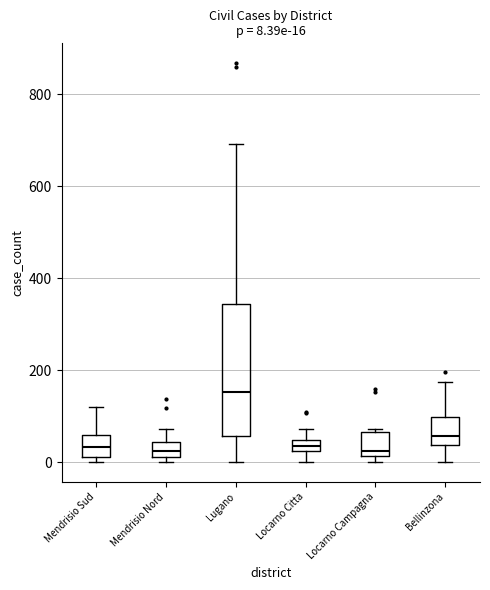

Comparing the boxes themselves (not the whiskers), which one is the tallest?

Lugano